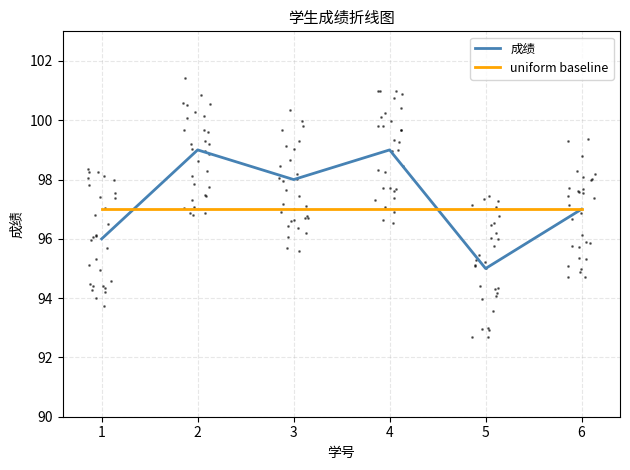

How many data points does each series have?

6